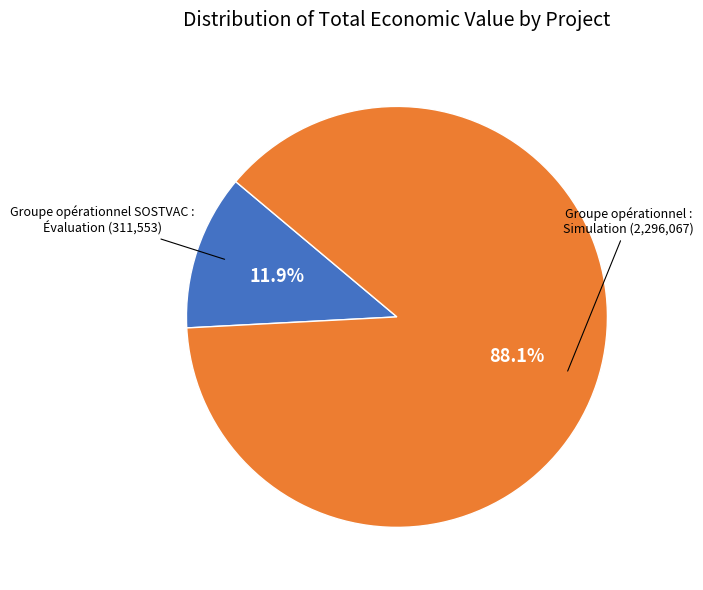

Is there any slice that represents more than half of the pie?

Yes